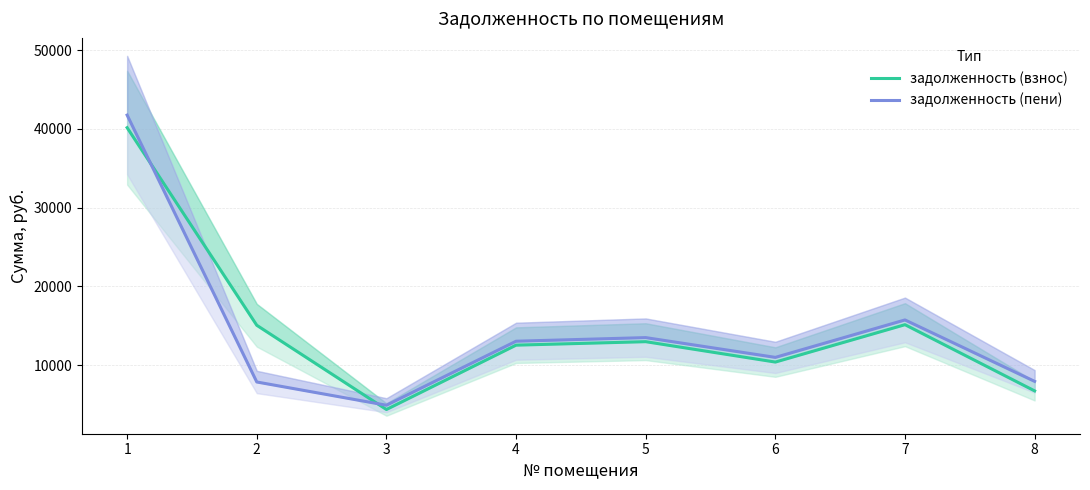

At 6, list the series in order from largest to smallest.

задолженность (пени), задолженность (взнос)